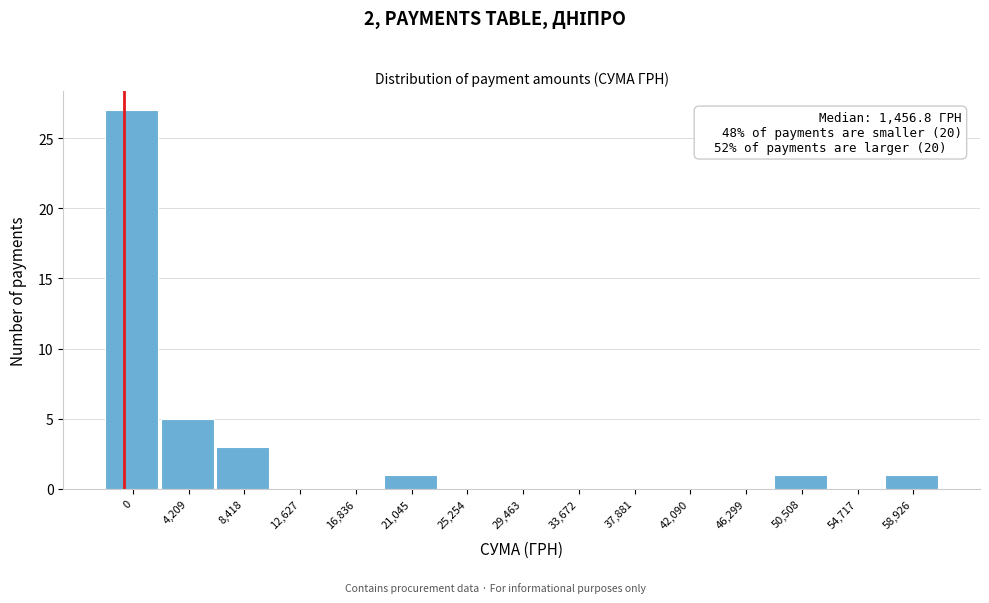

Reading left to right, what are all the values shown in this chart?

0=27	4,209=5	8,418=3	12,627=0	16,836=0	21,045=1	25,254=0	29,463=0	33,672=0	37,881=0	42,090=0	46,299=0	50,508=1	54,717=0	58,926=1